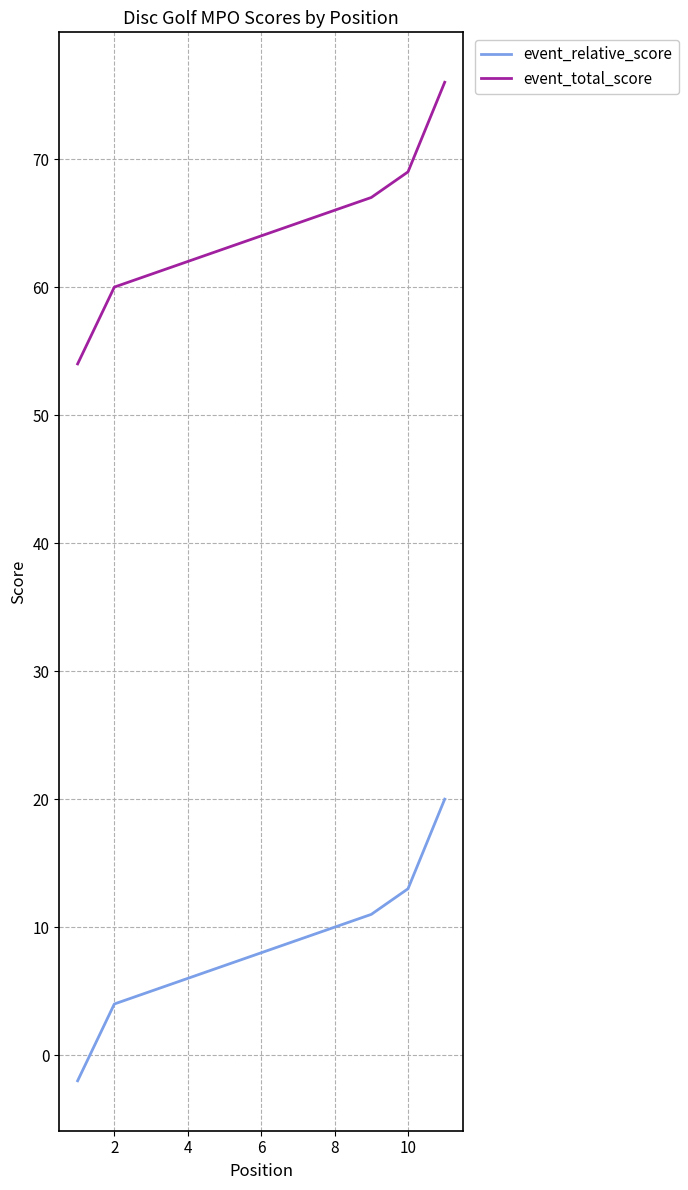

Is this an area chart (filled region under the line)?

No